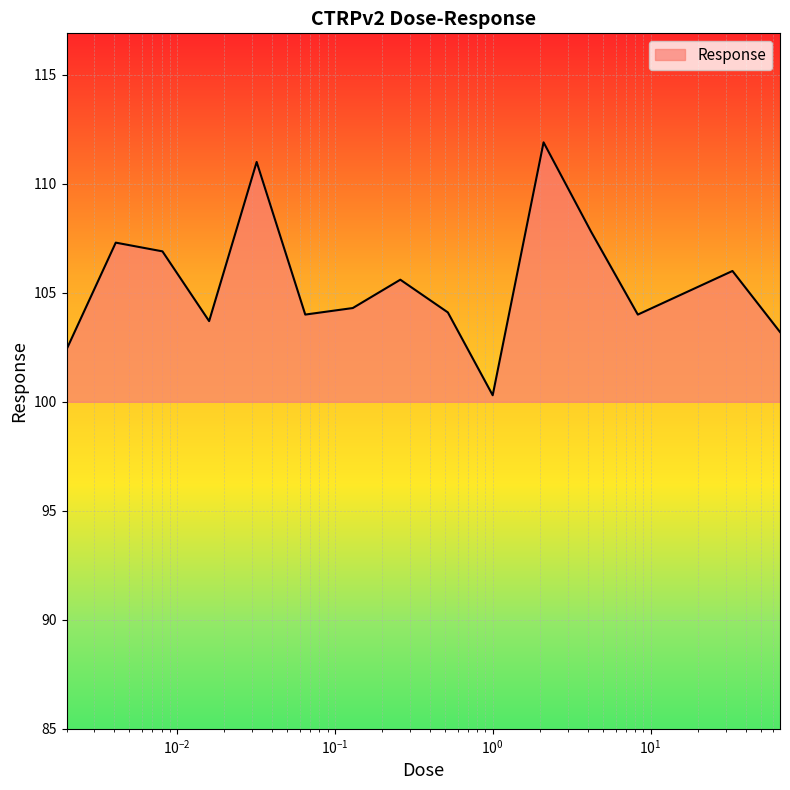

What is the difference between the maximum and minimum values?

11.6